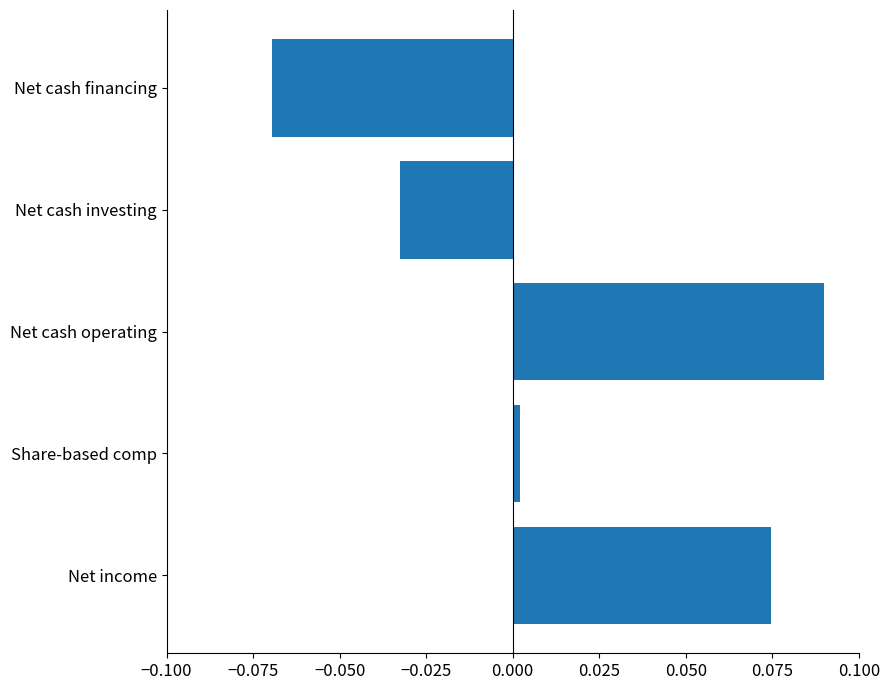

List the labels in order of value, largest first.

Net cash operating, Net income, Share-based comp, Net cash investing, Net cash financing